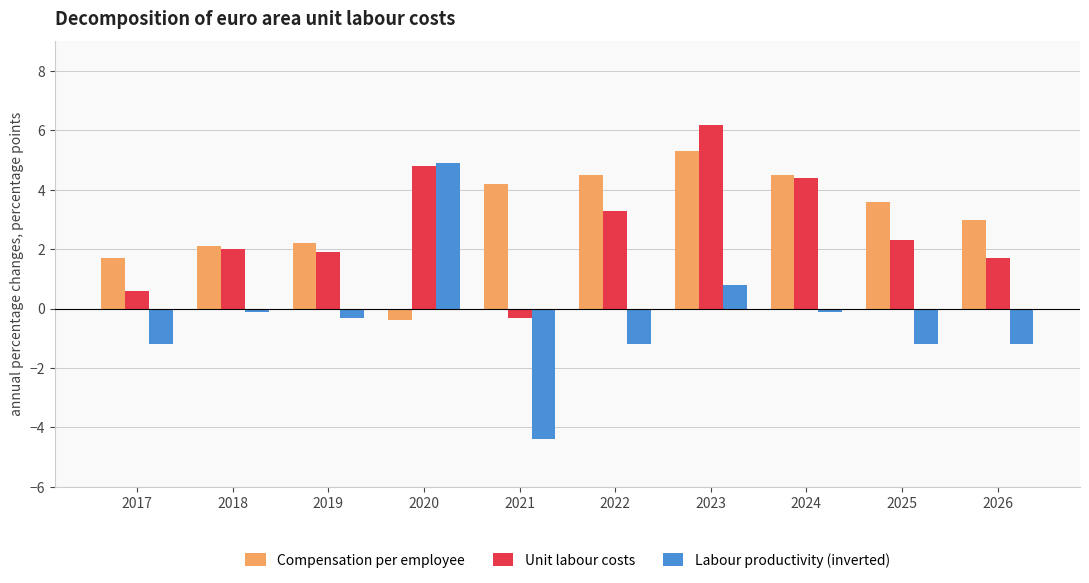

How many series are shown in this chart?

3